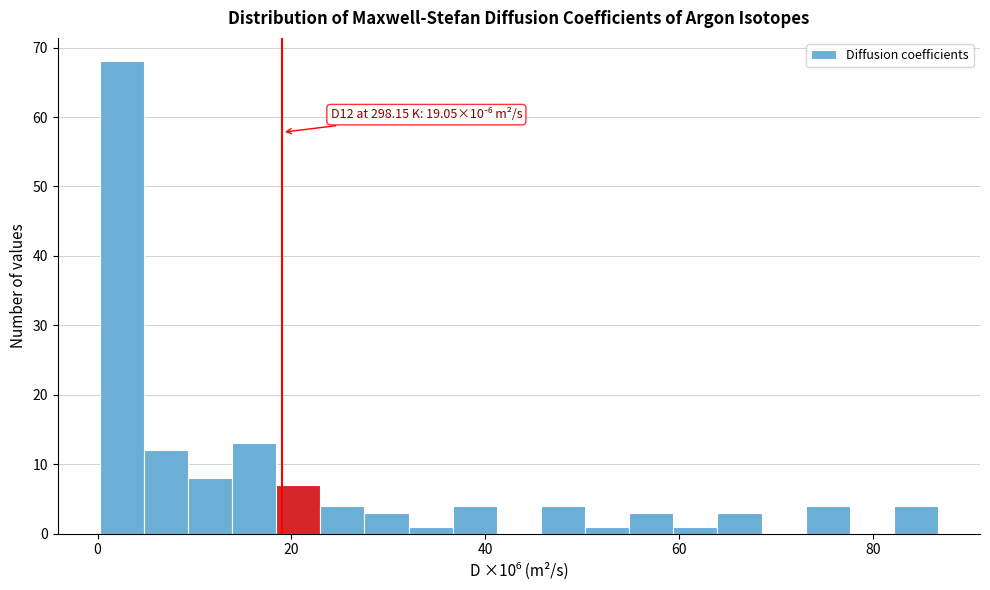

Around what value on the x-axis is the tallest bar? Give the approximate position of its centre, as read against the axis.

2